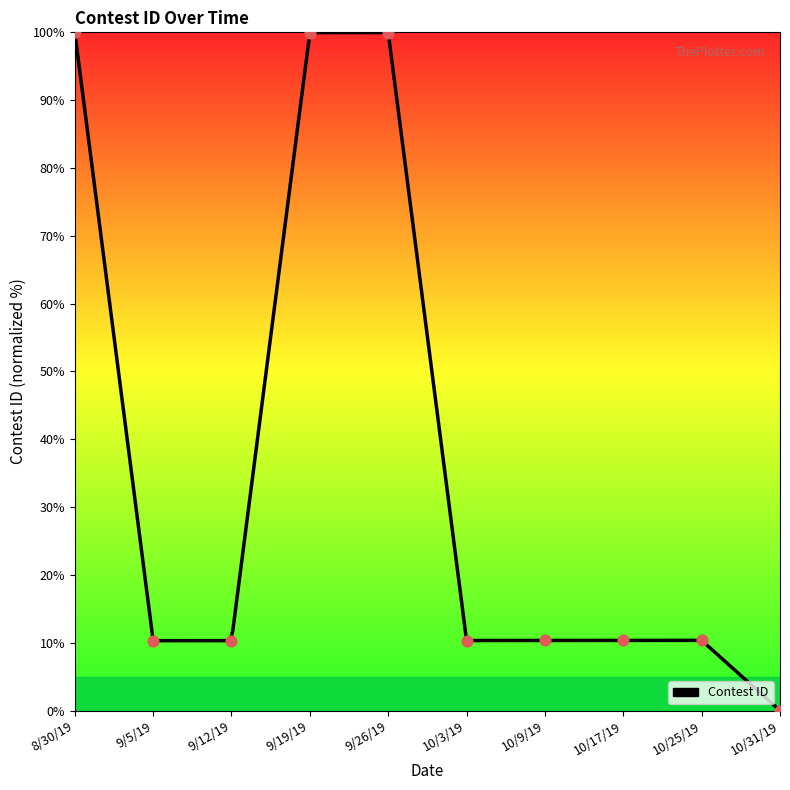

What is the change in value from 8/30/19 to 9/5/19?

-89.7